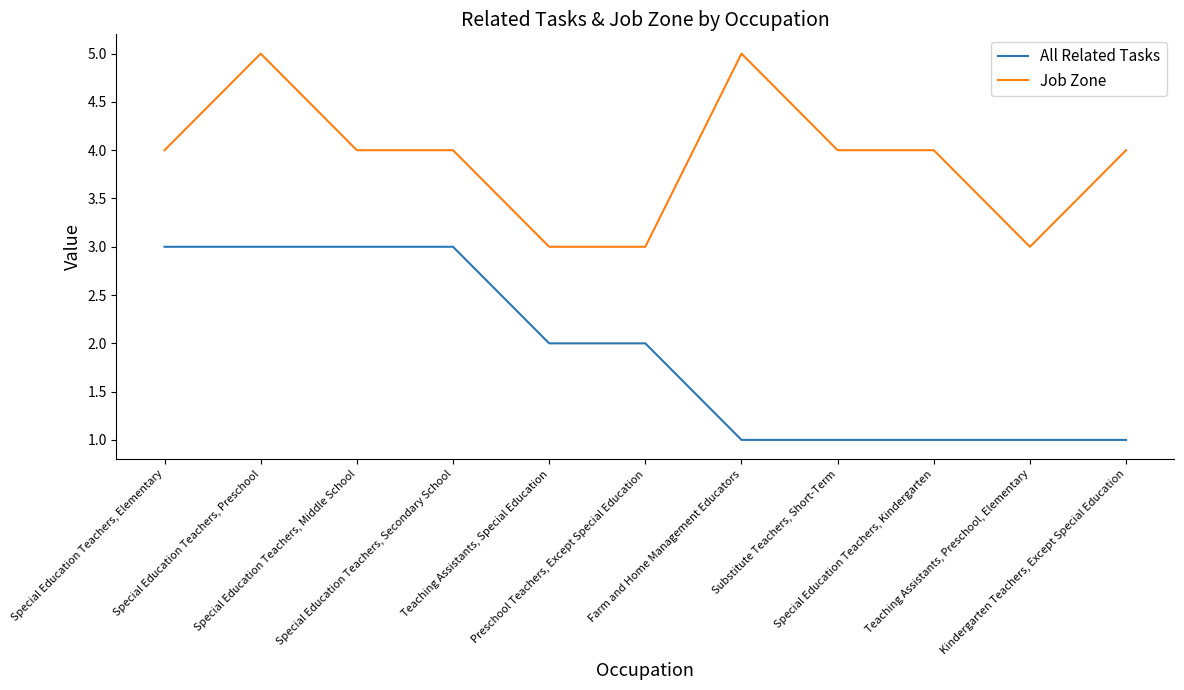

What is the sum of the Job Zone values at Special Education Teachers, Elementary and Special Education Teachers, Kindergarten?

8